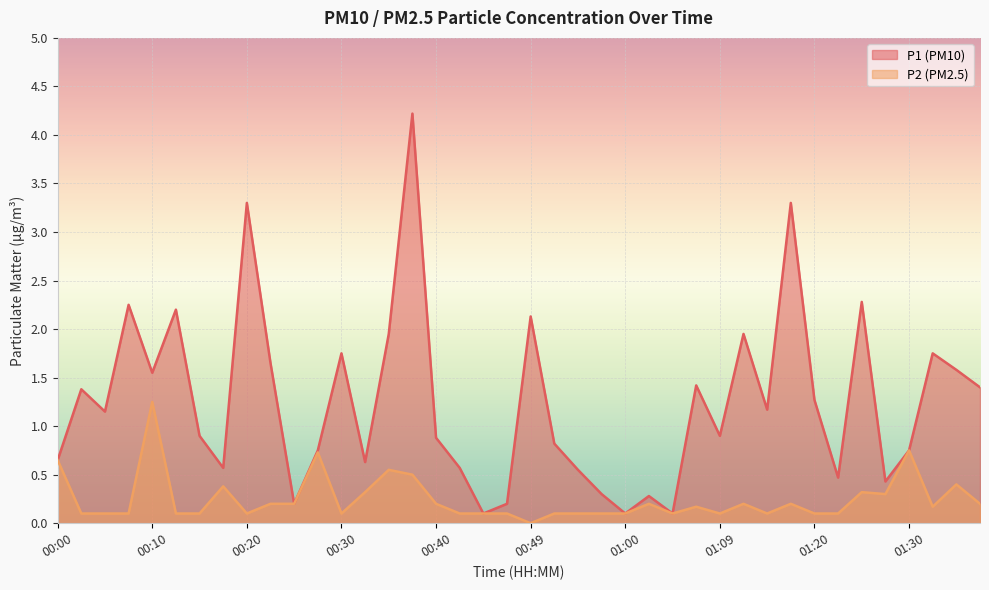

What is the average value of the P1 series?

1.2